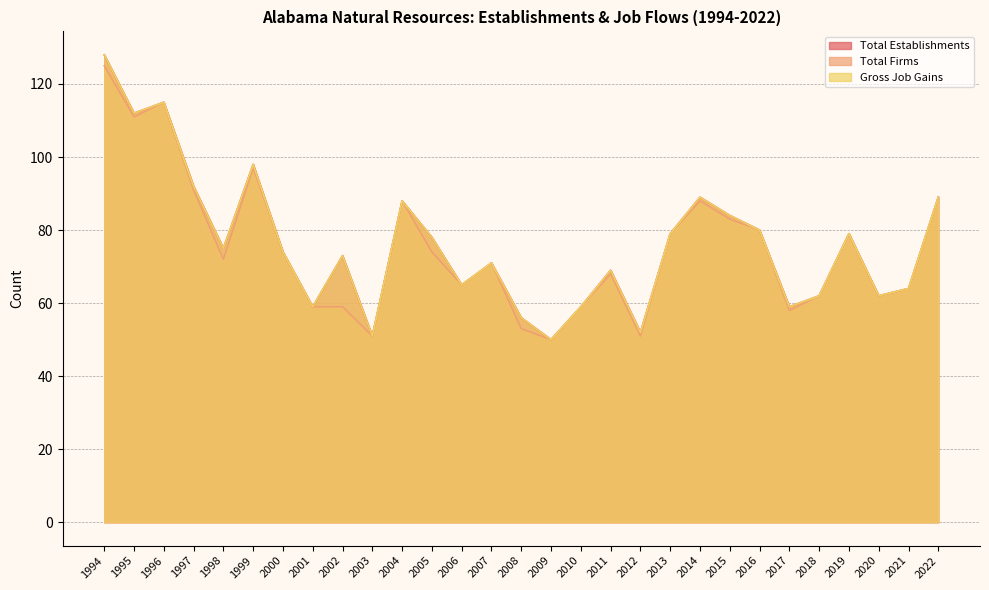

True or false: Total Establishments has a value of 71 at 2007.

True